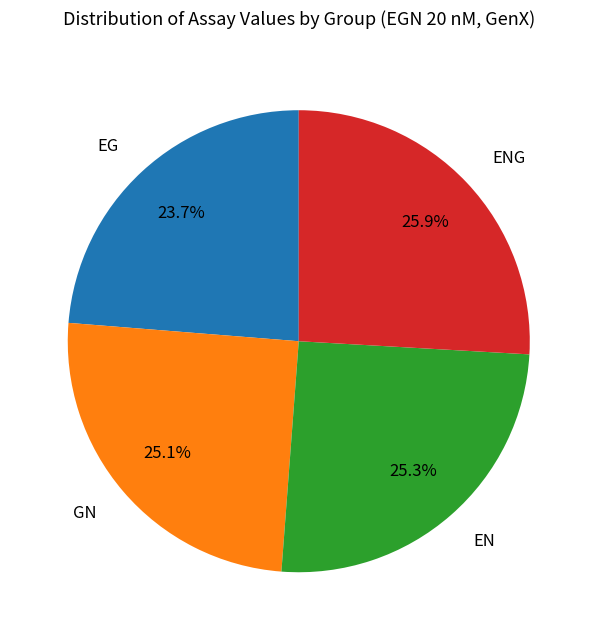

To the nearest percent, what portion does GN represent?

25%